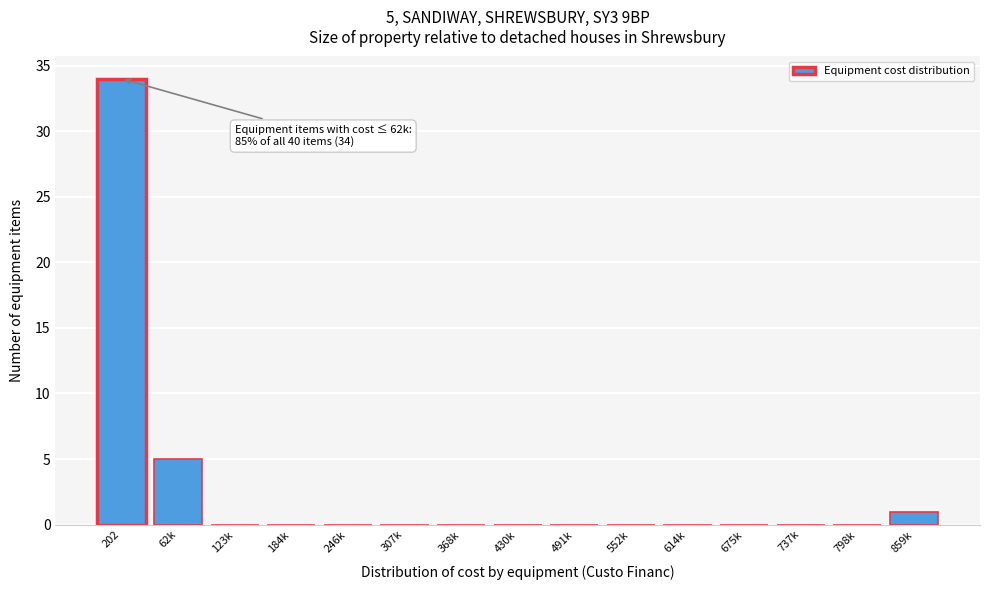

Reading left to right, transcribe all the data shown in this chart.

202=34	62k=5	123k=0	184k=0	246k=0	307k=0	368k=0	430k=0	491k=0	552k=0	614k=0	675k=0	737k=0	798k=0	859k=1